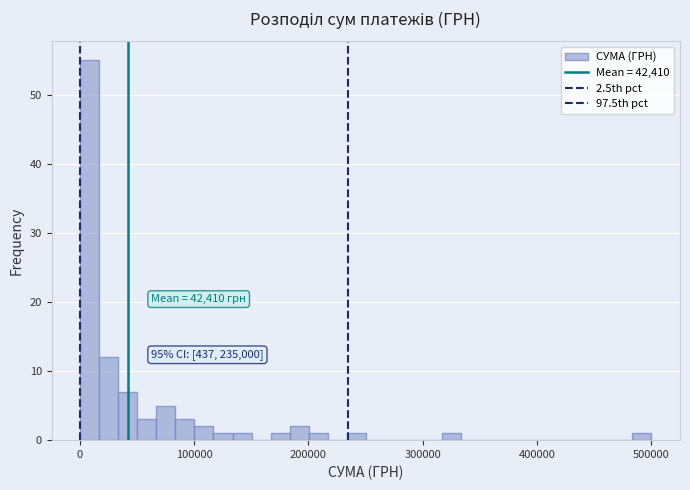

Around what value on the x-axis is the tallest bar? Give the approximate position of its centre, as read against the axis.

10000